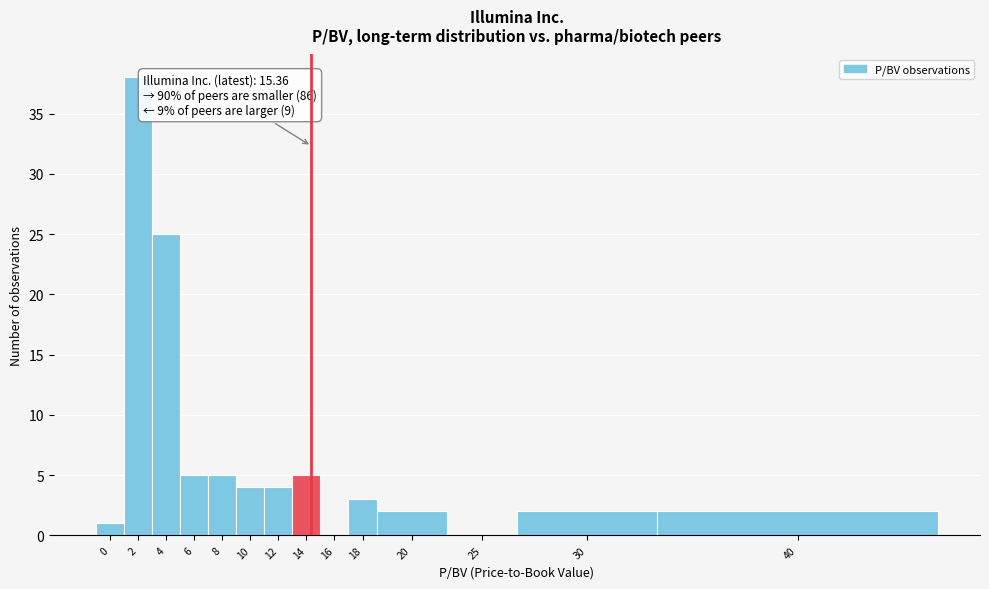

Reading left to right, extract all data points from this chart.

0=1	2=38	4=25	6=5	8=5	10=4	12=4	14=5	16=0	18=3	20=2	25=0	30=2	40=2